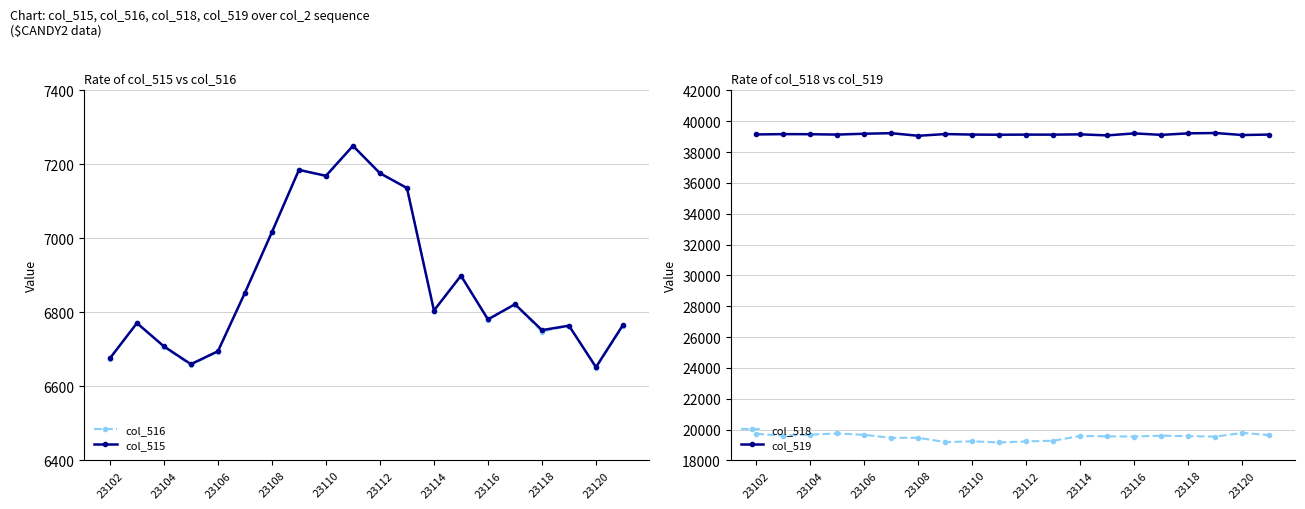

How many data points in col_519 are above 39139?

9